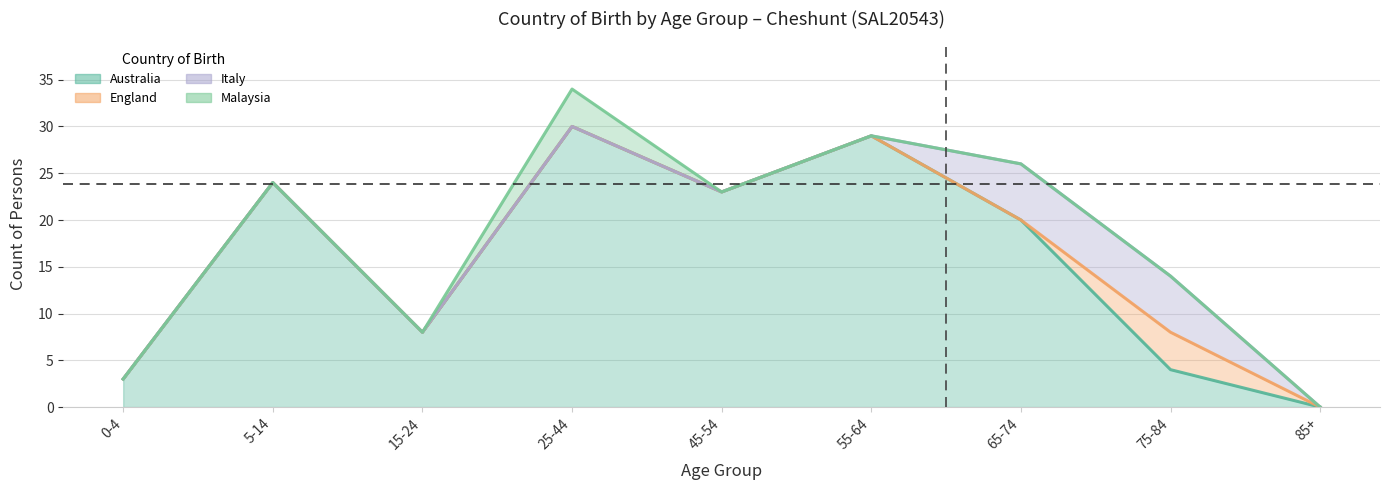

How many distinct data groups are displayed?

4